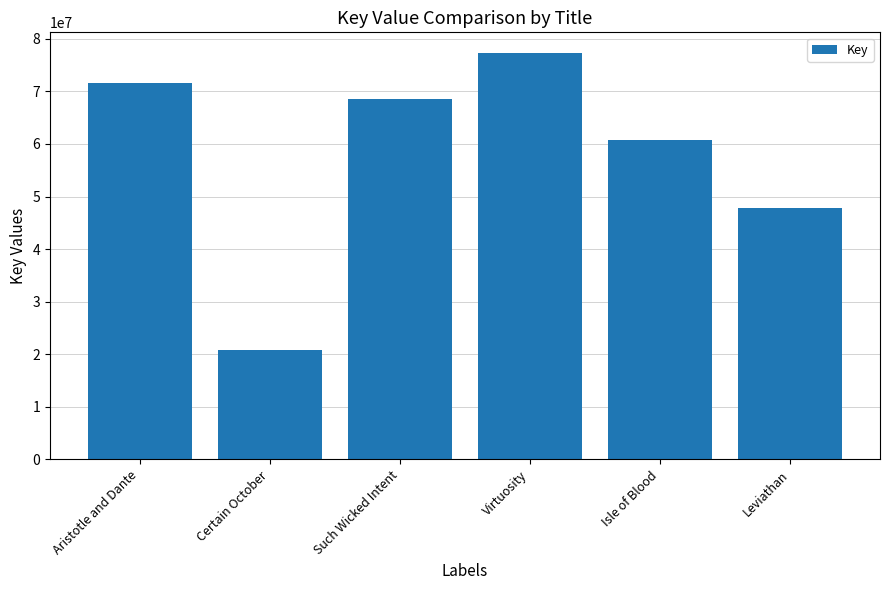

The chart shows a value of 83958321 at Leviathan. True or false?

False